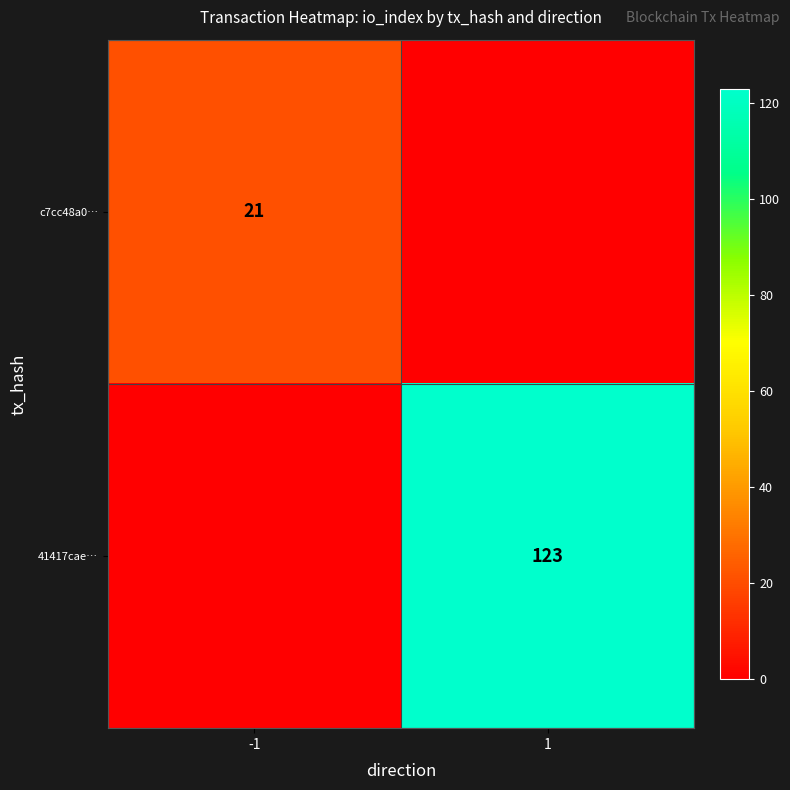

What is the spread (max minus min) of values at 1?

123